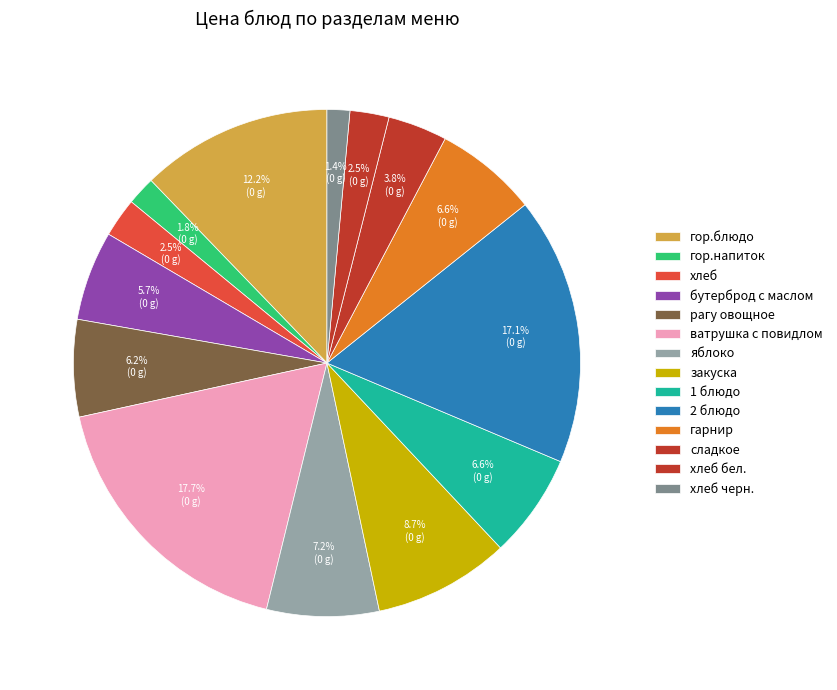

Does ватрушка с повидлом account for over 50% of the chart?

No